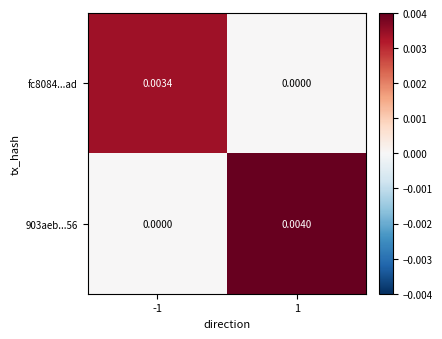

Is the value of fc8084...ad at -1 greater than the value of 903aeb...56 at 1?

No